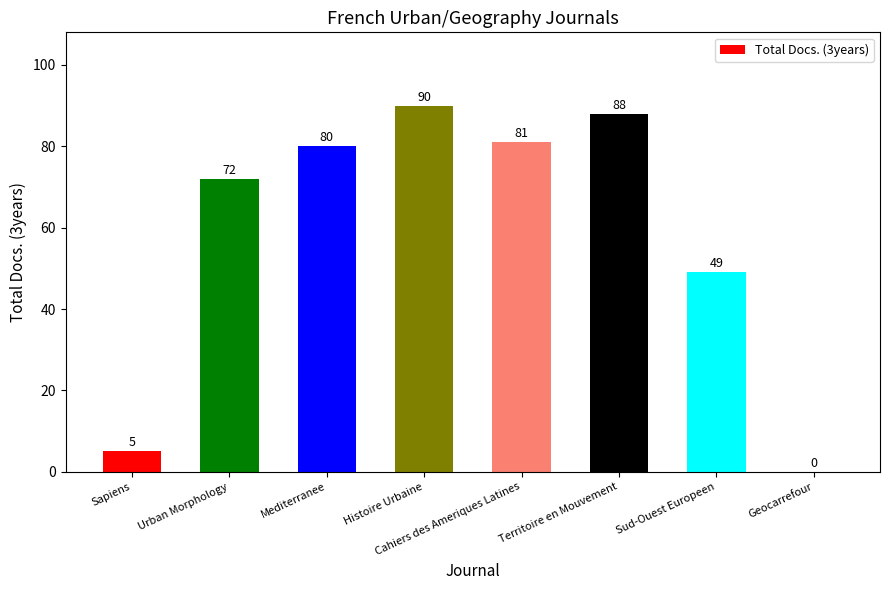

At which label is the value closest to 45?

Sud-Ouest Europeen